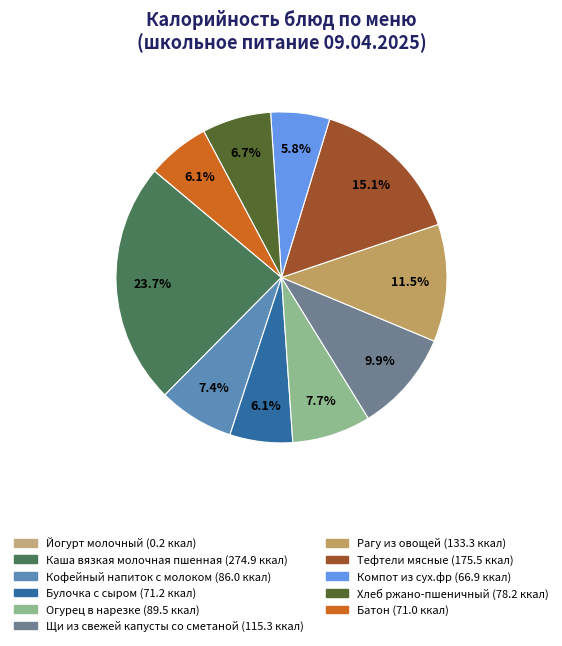

What is the ratio of the value at Огурец в нарезке to the value at Тефтели мясные?

0.5